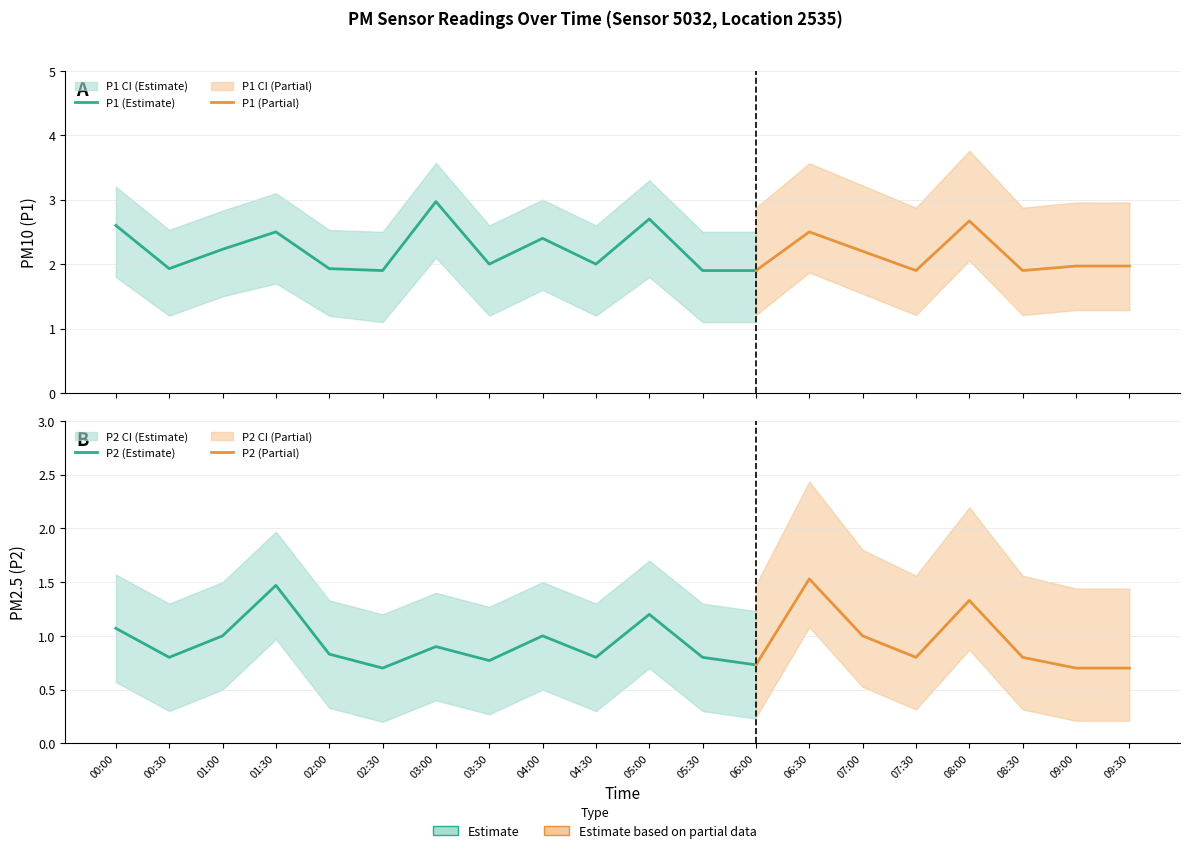

How many interior local peaks does the P2 series have?

6